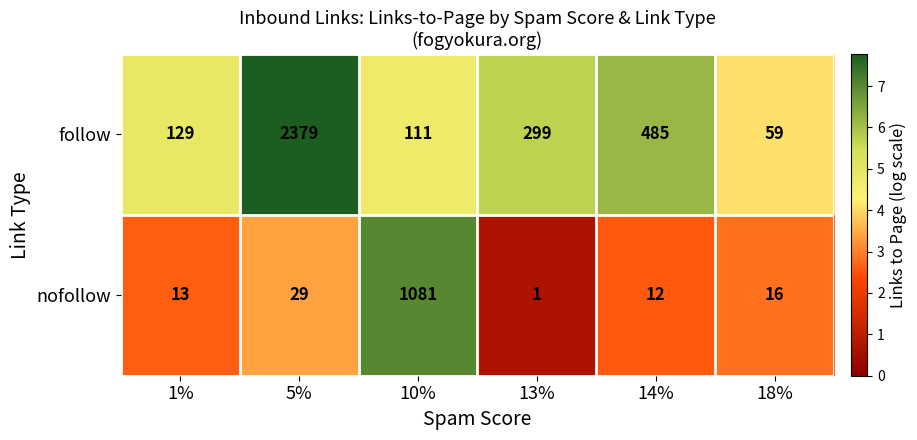

Which series changed the most between 5% and 18%?

follow